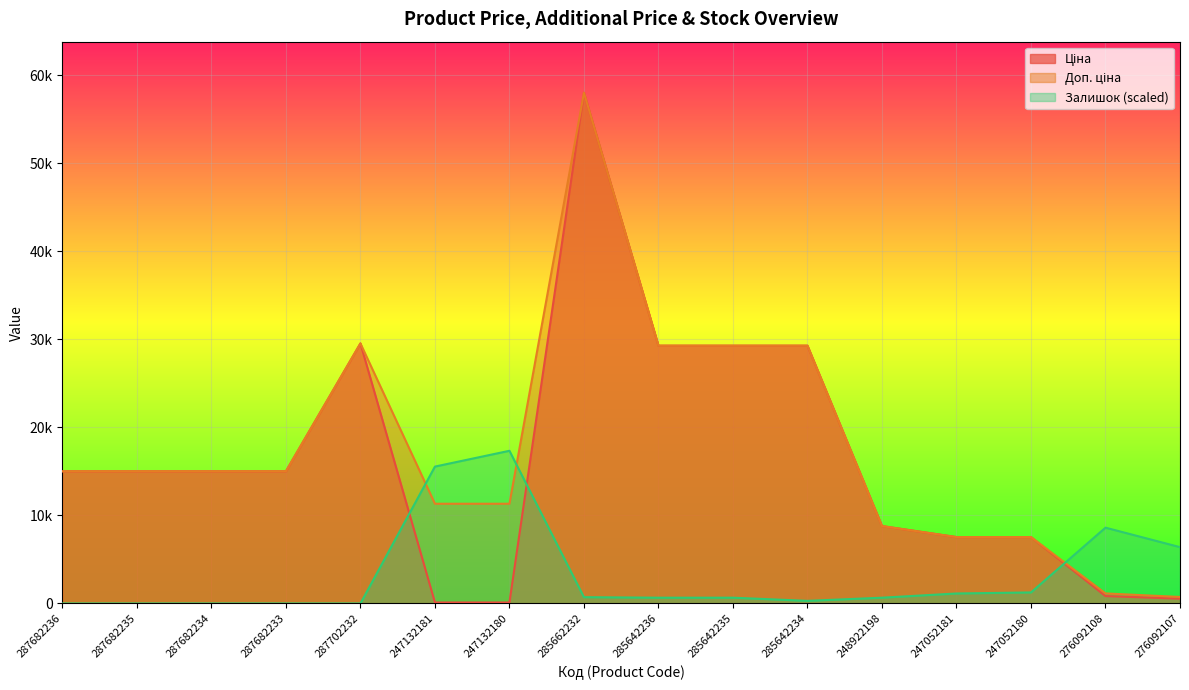

Rank the categories by Ціна value from lowest to highest.

247132181, 247132180, 276092107, 276092108, 247052181, 247052180, 248922198, 287682236, 287682235, 287682234, 287682233, 285642236, 285642235, 285642234, 287702232, 285662232